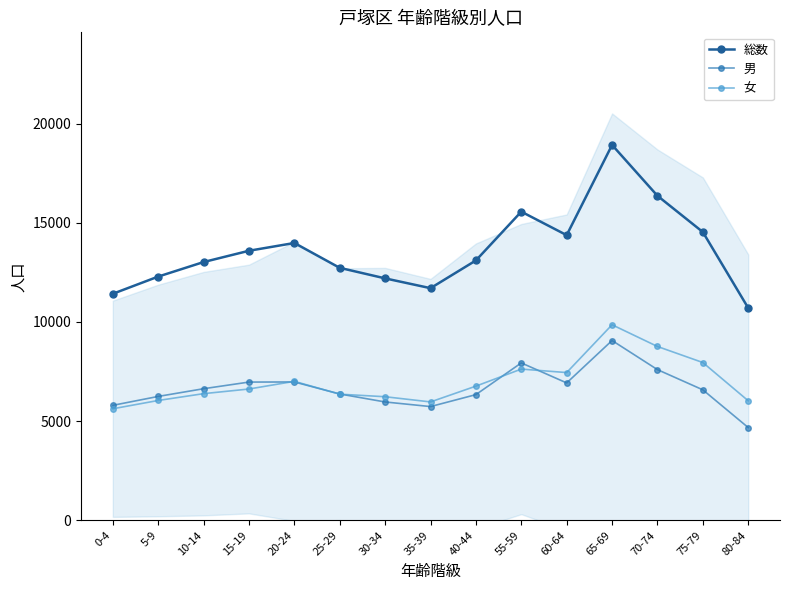

Rank the series at 65-69 from lowest to highest value.

男, 女, 総数